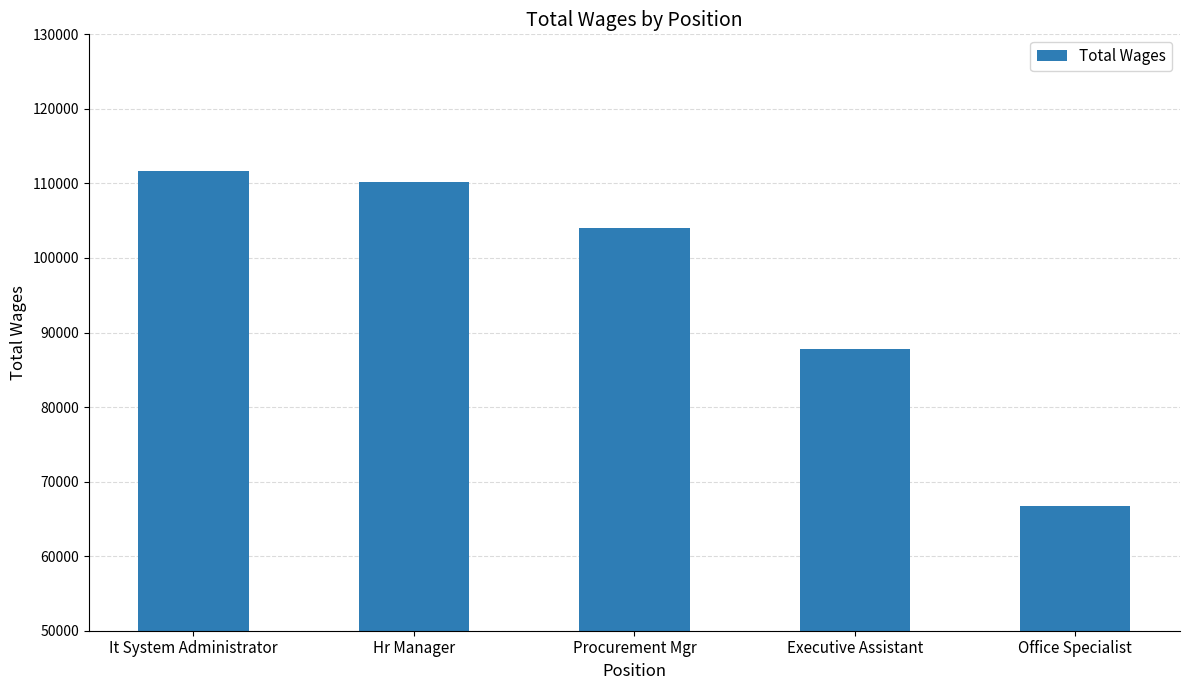

Reading left to right, what are all the values shown in this chart?

It System Administrator=111604	Hr Manager=110223	Procurement Mgr=103961	Executive Assistant=87792	Office Specialist=66701